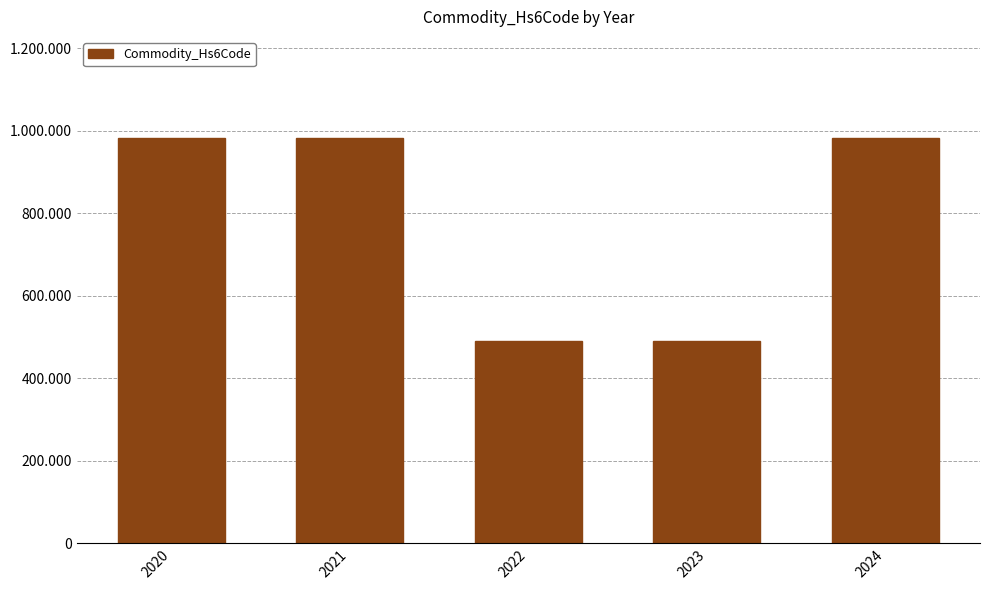

Between 2022 and 2023, which is larger?

2022